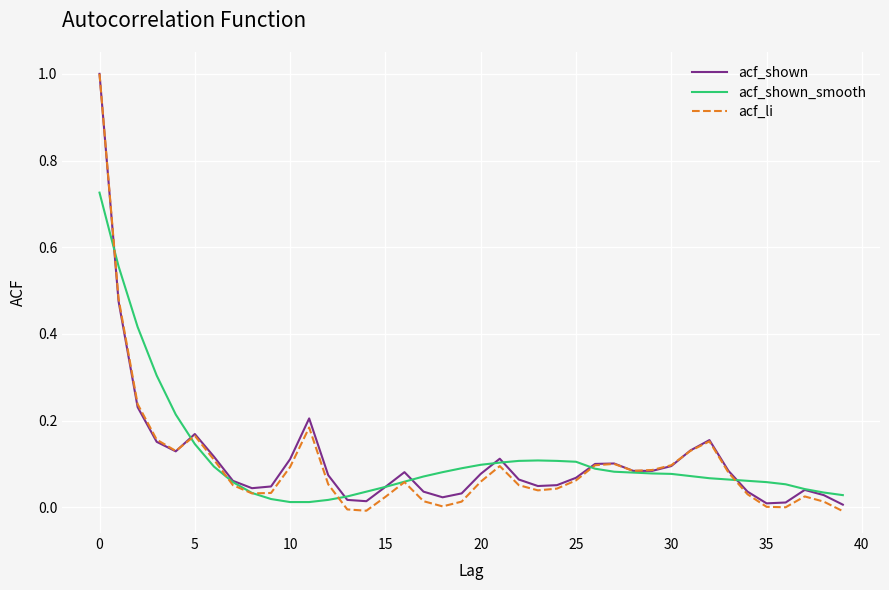

What is the maximum value shown in the chart?

1.0